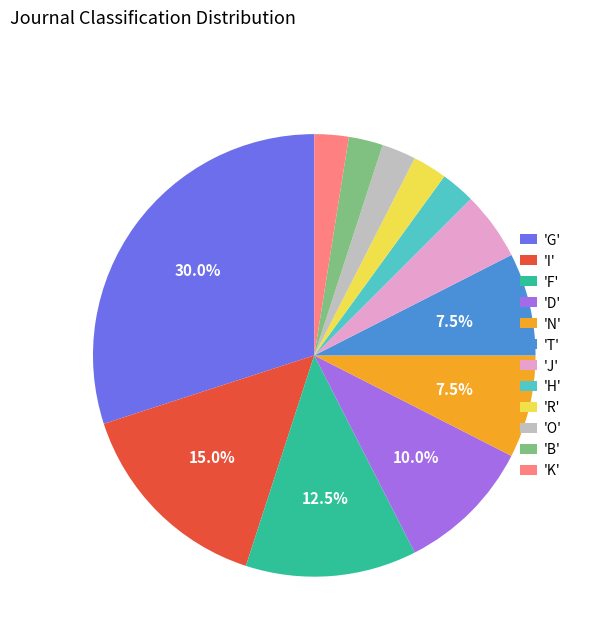

Is there any slice that represents more than half of the pie?

No